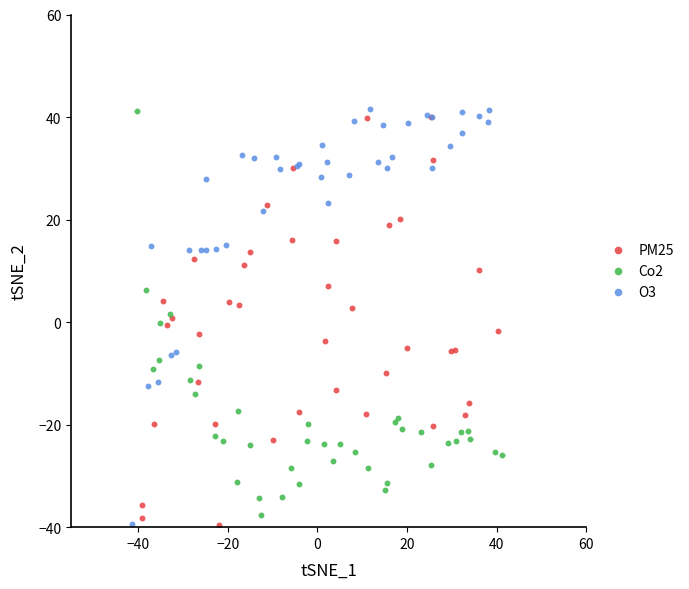

Which series has the widest spread of Y values?

O3